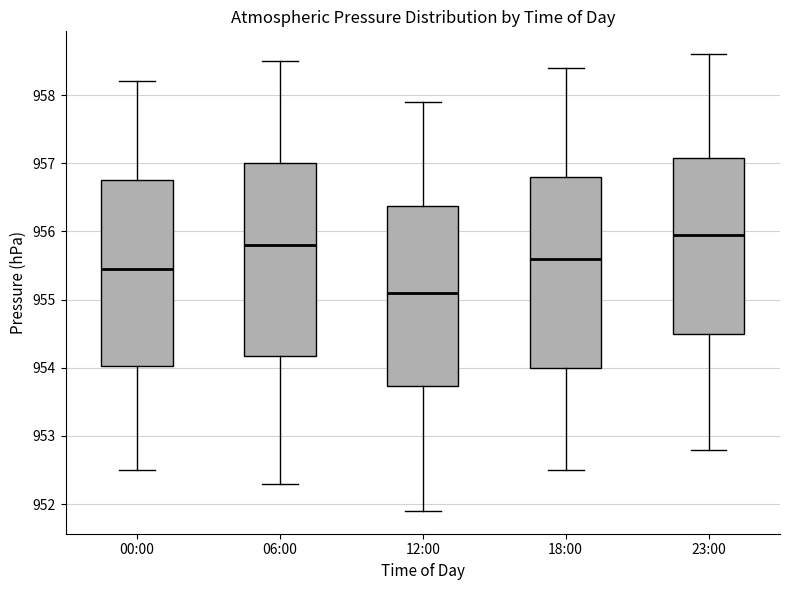

Where is the upper edge of the box for 23:00 on the y-axis? The values are not printed on the chart, so give them approximately, as read against the axis.

957.1